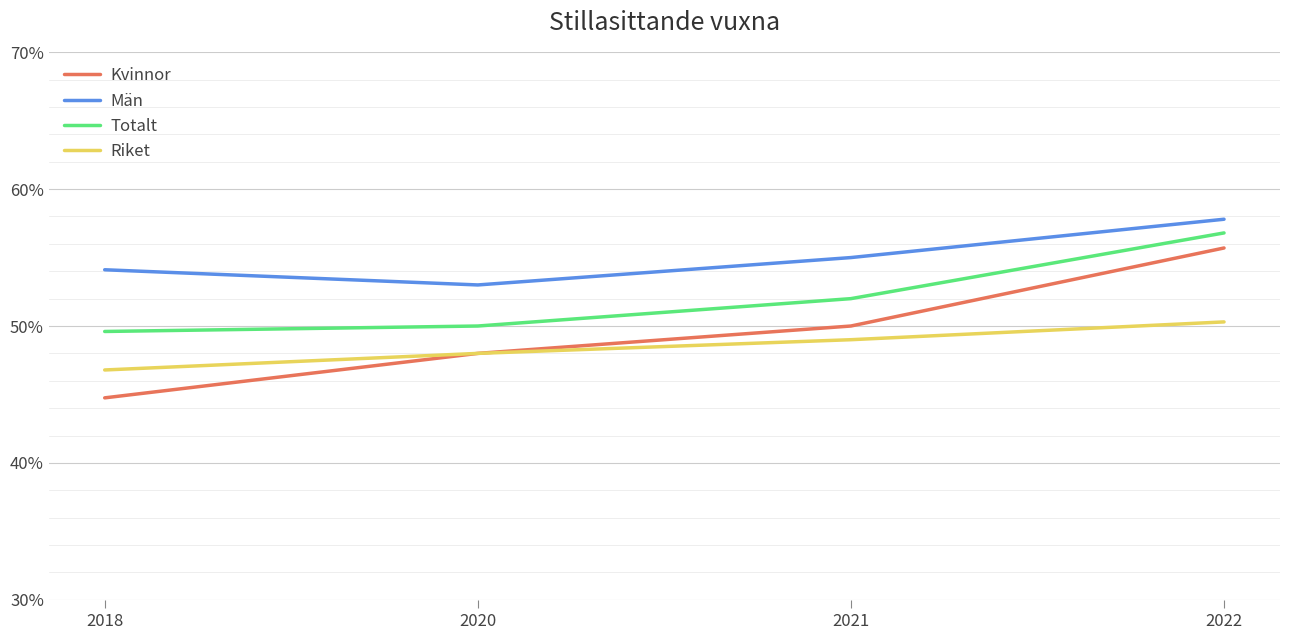

The value of Totalt at 2022 is 56.8. True or false?

True